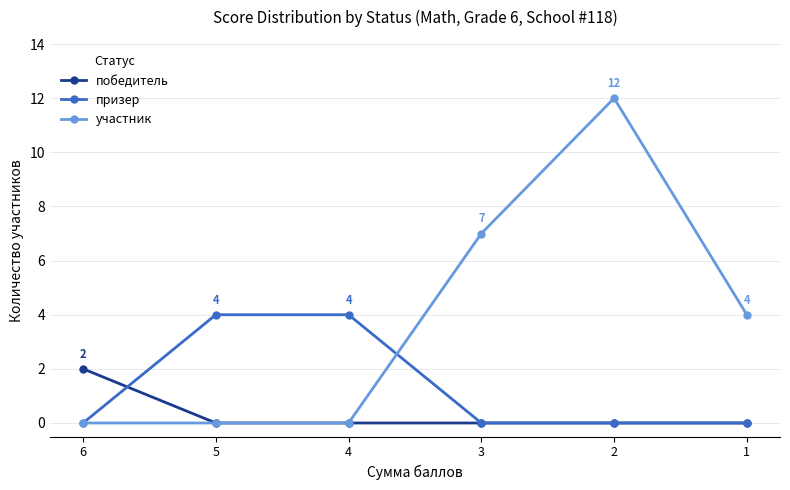

At which label does участник reach its peak?

2